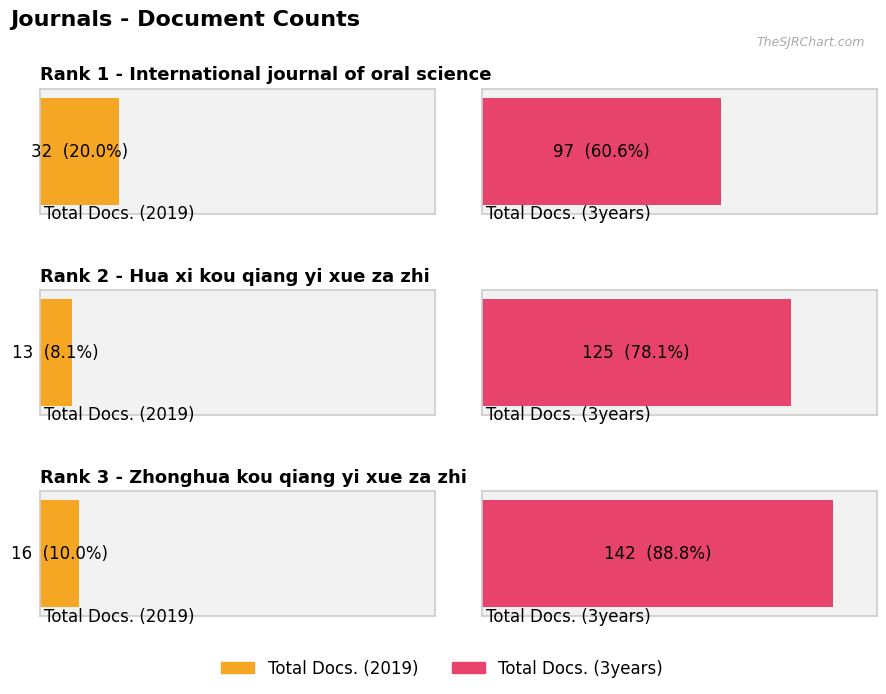

Rank the series by their maximum value, from highest to lowest.

Total Docs. (3years), Total Docs. (2019)